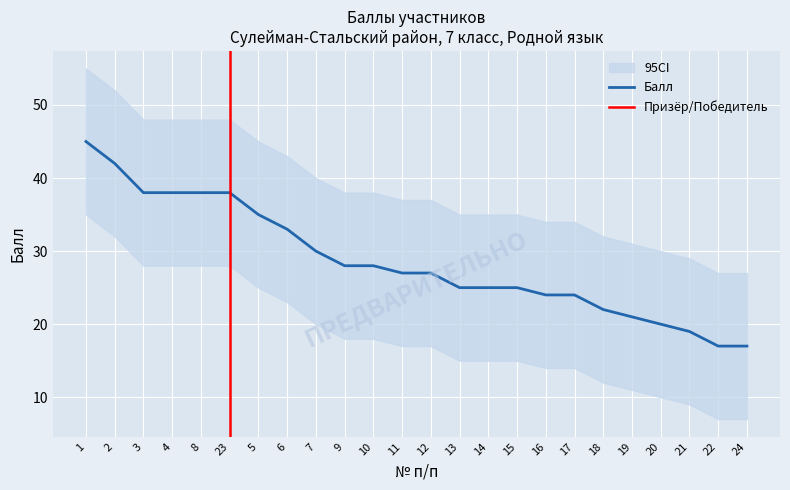

What is the minimum value shown in the chart?

7